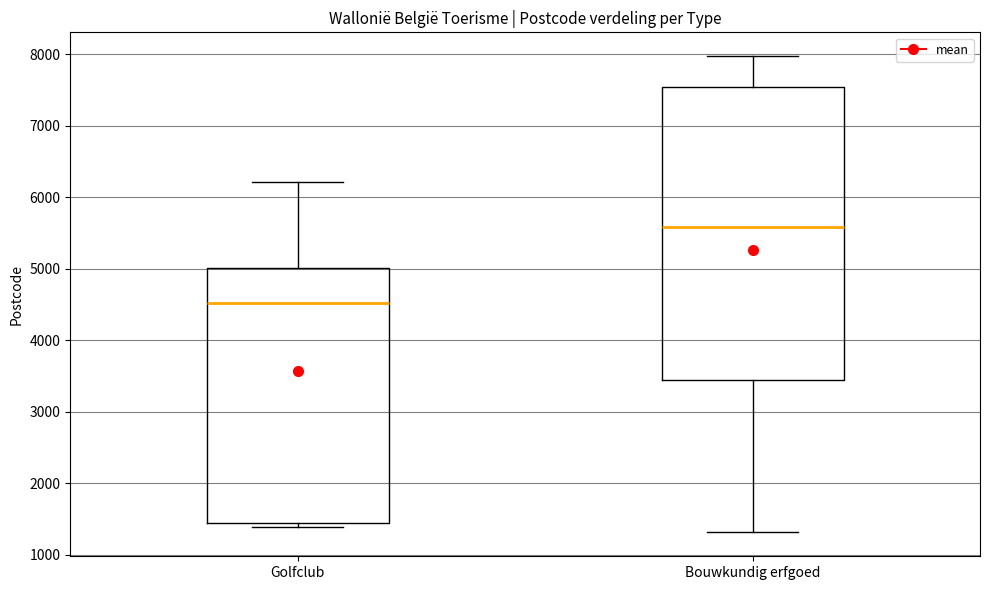

Reading left to right, transcribe this box plot: for each box, give where its median line is, the range the box spans, and where its two whiskers end, as read against the y-axis. The values are not printed on the chart, so give them approximately, as read against the axis.

Golfclub: median 4500, box 1400 to 5000, whiskers 1400 (just below the box's lower edge) to 6200
Bouwkundig erfgoed: median 5600, box 3400 to 7500, whiskers 1300 to 8000